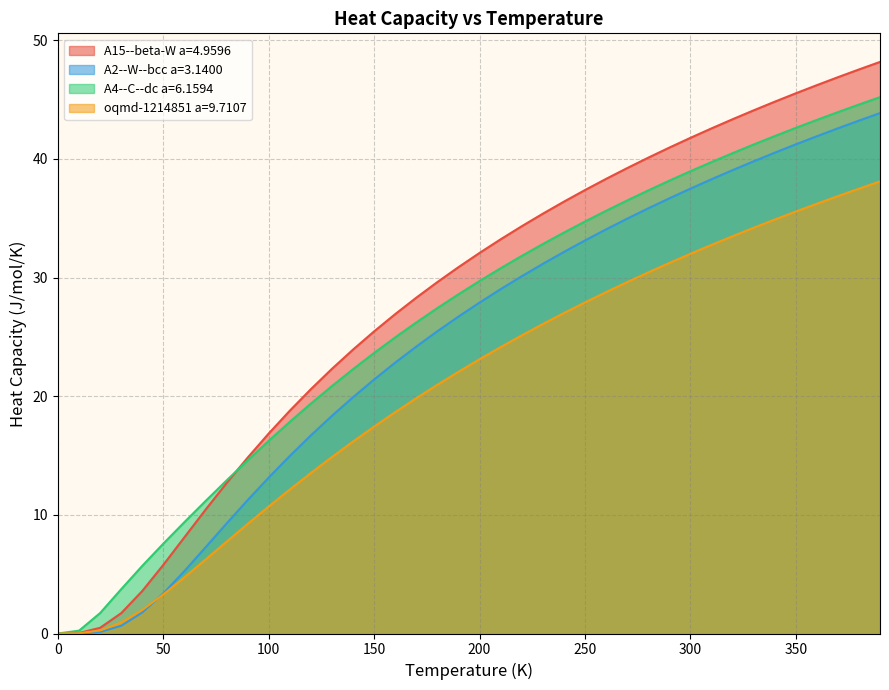

What is the total value across all series at 50?

20.1